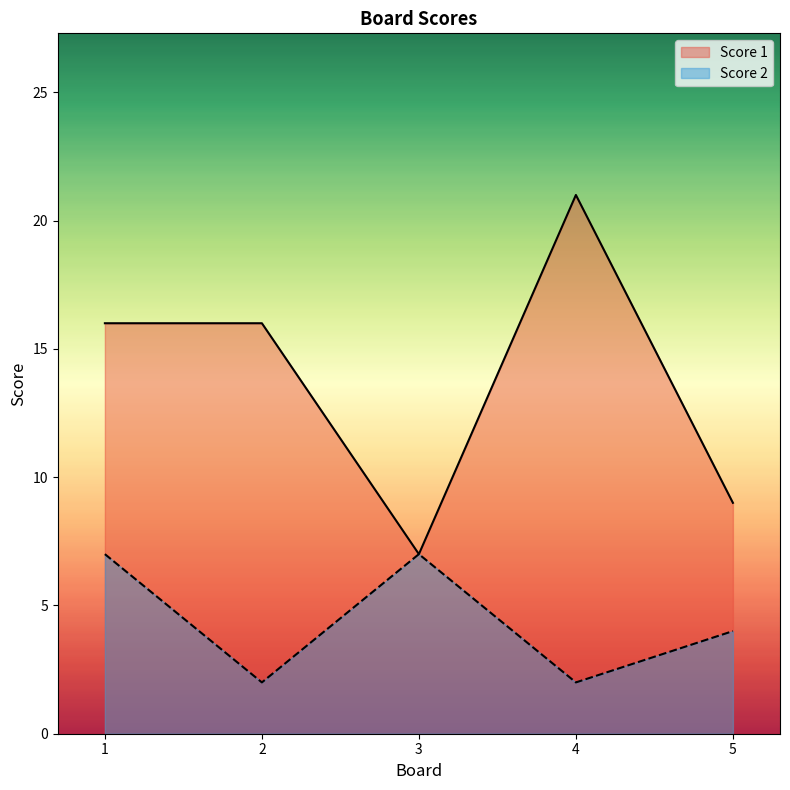

Does the chart have visible grid lines?

No